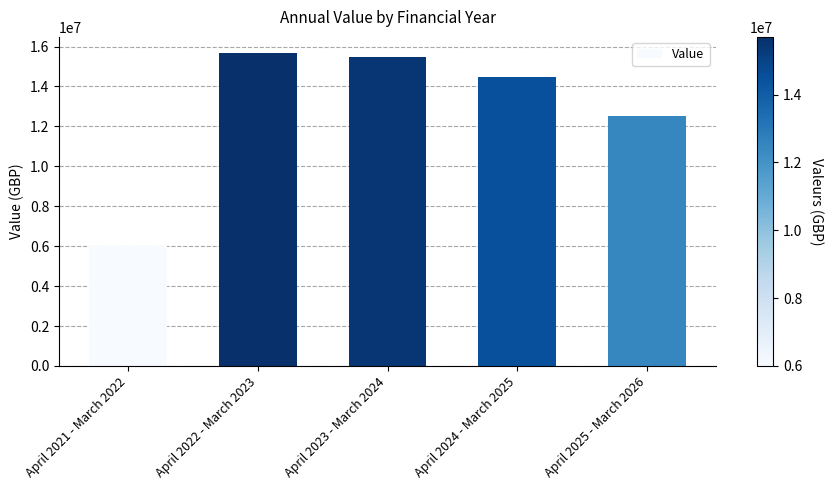

Are the bars horizontal?

No